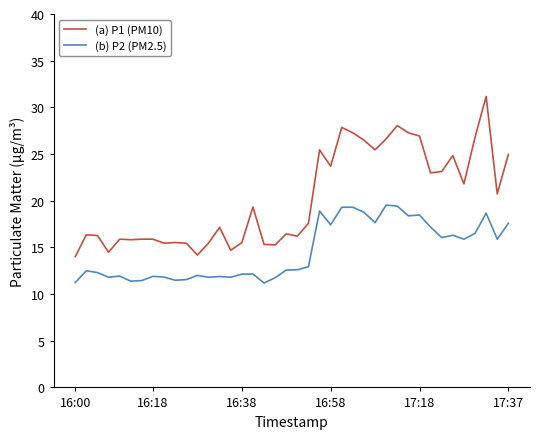

Which series has the widest spread of values?

(a) P1 (PM10)